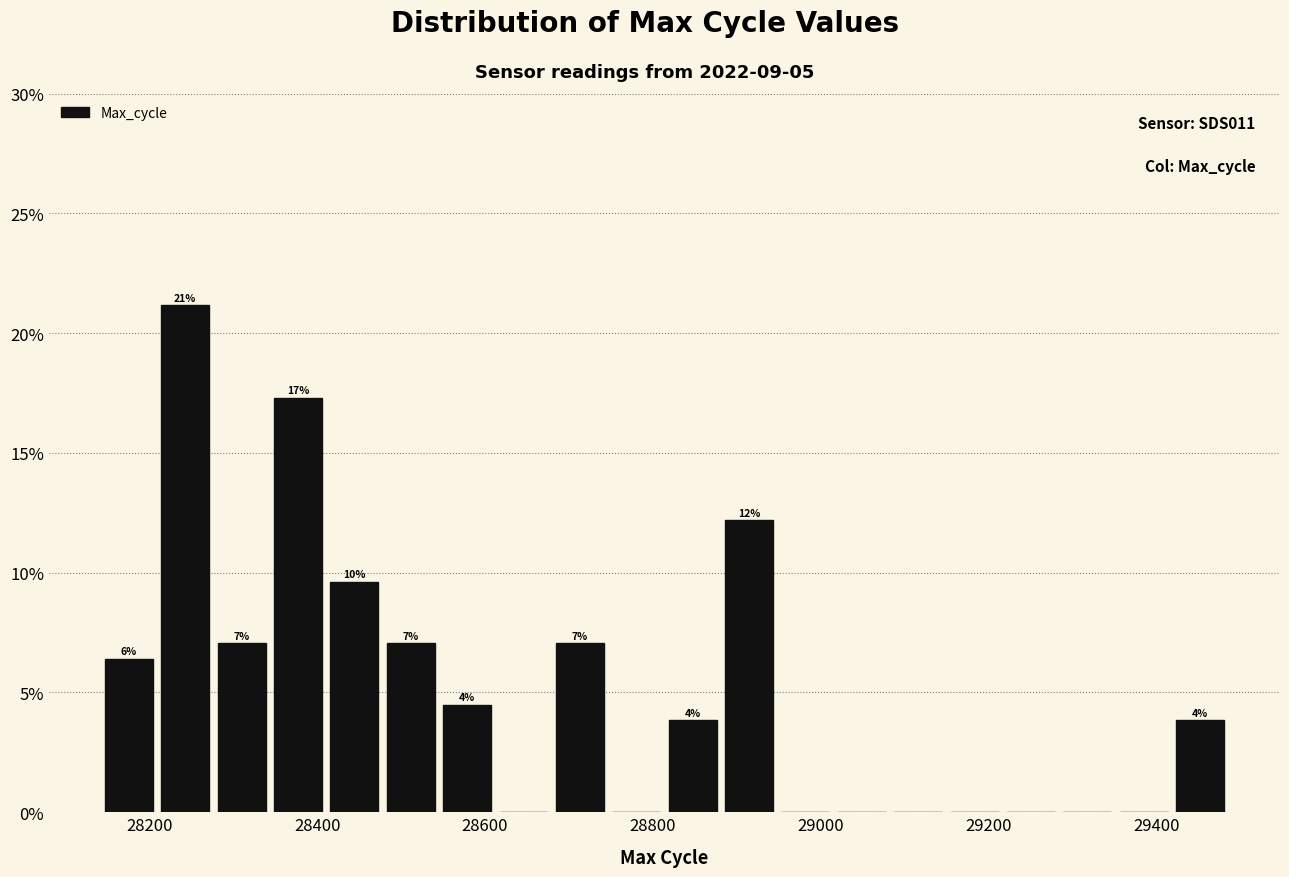

Read against the x-axis, roughly where is the centre of the tallest bar?

28240